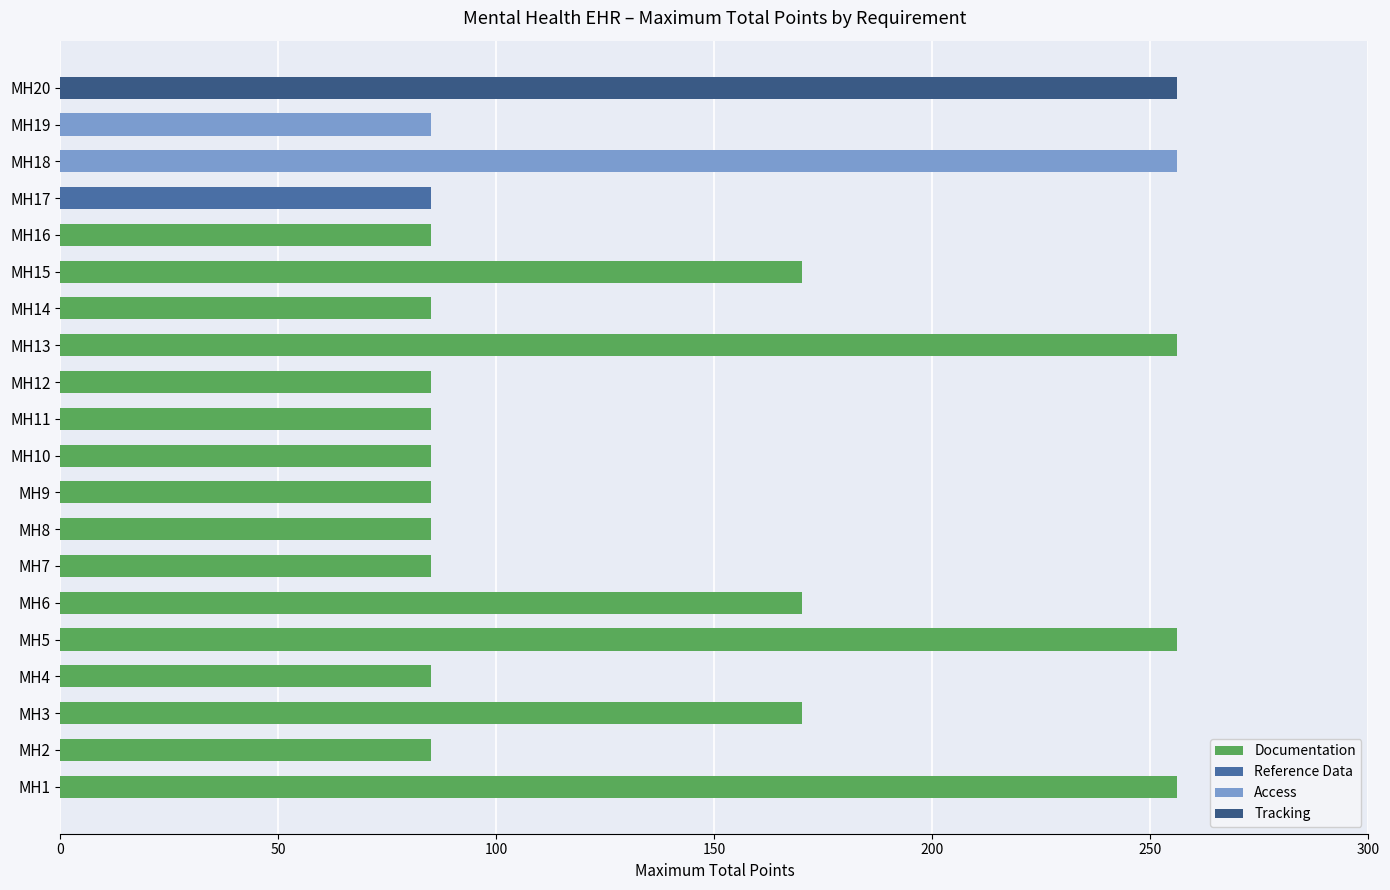

Is it true that the value at MH18 is 135?

False